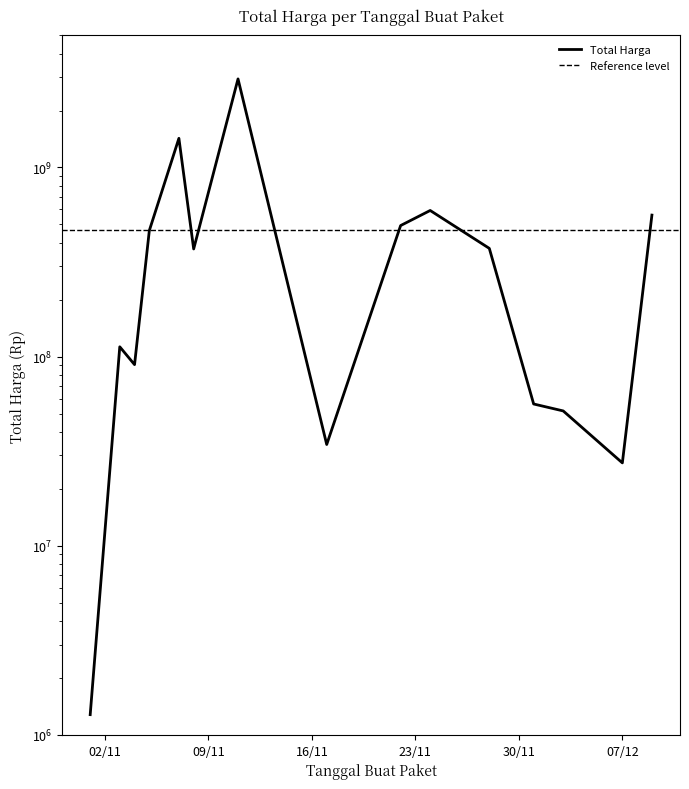

At which category does the data reach its first local peak?

2021-11-03